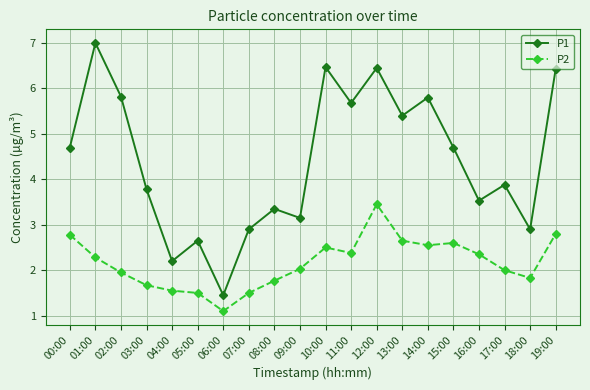

What is the sum of all P2 values?

43.2